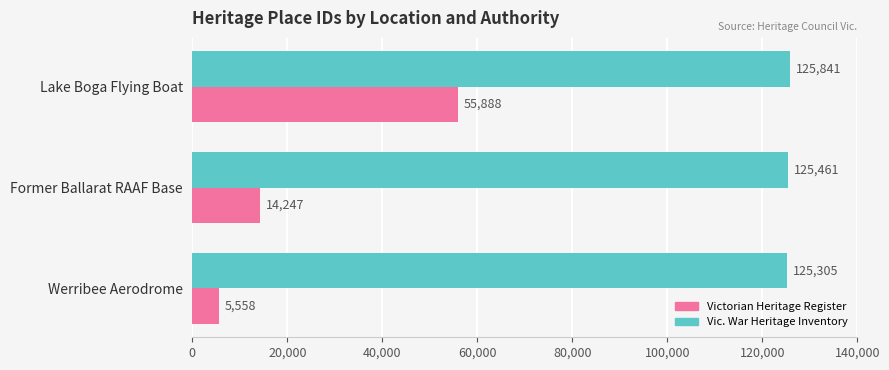

At which category is the sum across all series the highest?

Lake Boga Flying Boat